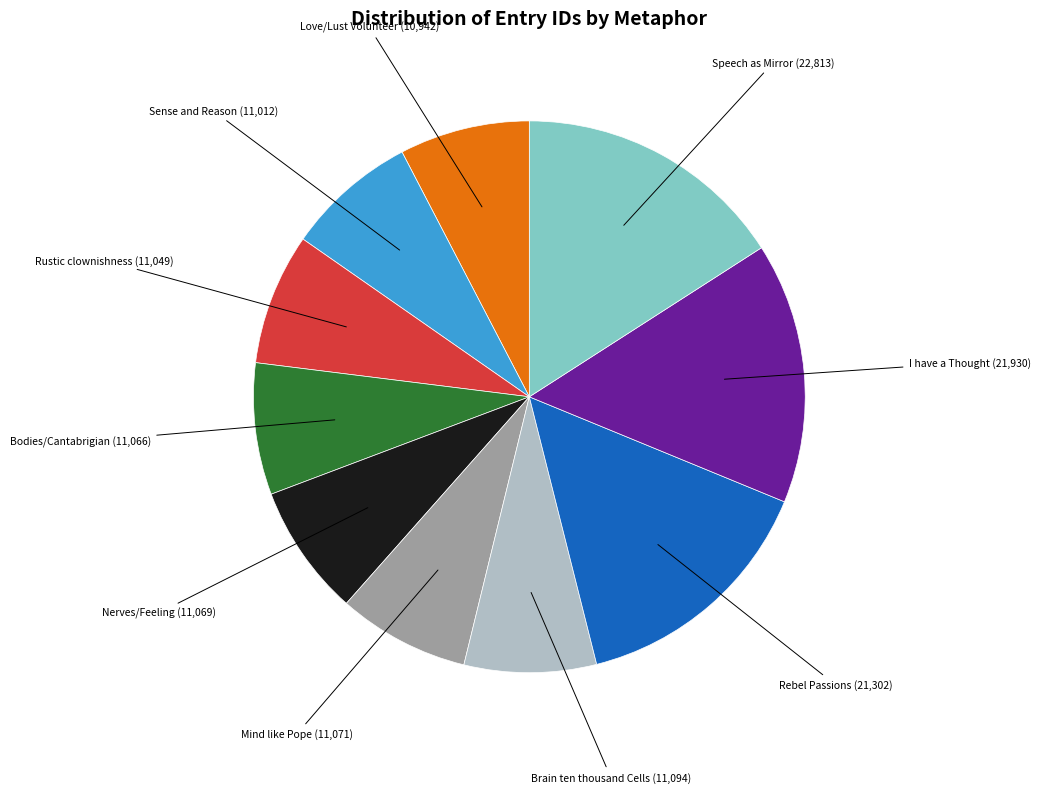

Is there a majority slice in this chart?

No